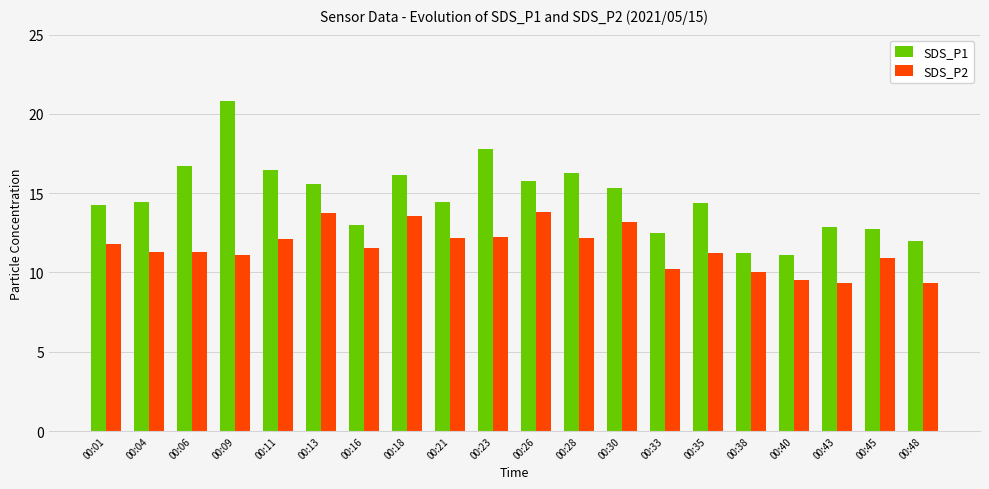

The SDS_P1 series shows 24.8 at 00:35. True or false?

False